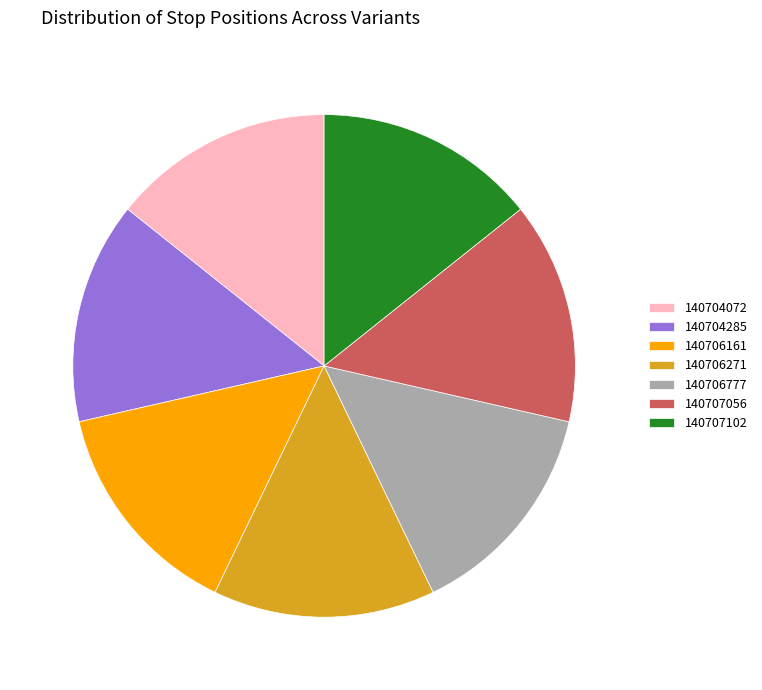

True or false: 140707102 accounts for 1% of the total.

False